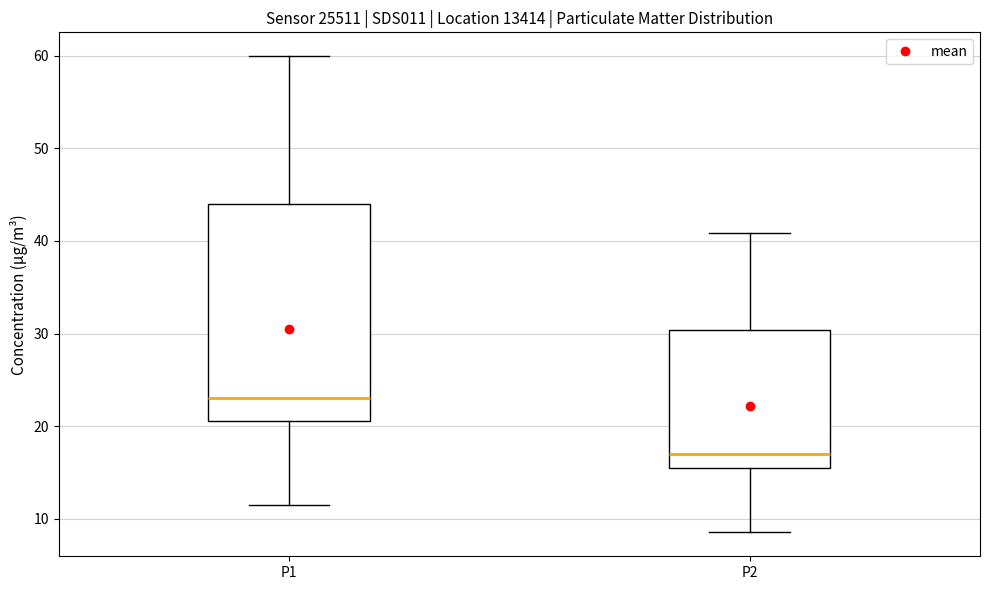

Reading left to right, transcribe this box plot: for each box, give where its median line is, the range the box spans, and where its two whiskers end, as read against the y-axis. The values are not printed on the chart, so give them approximately, as read against the axis.

P1: median 23, box 21 to 44, whiskers 11 to 60
P2: median 17, box 16 to 30, whiskers 9 to 41